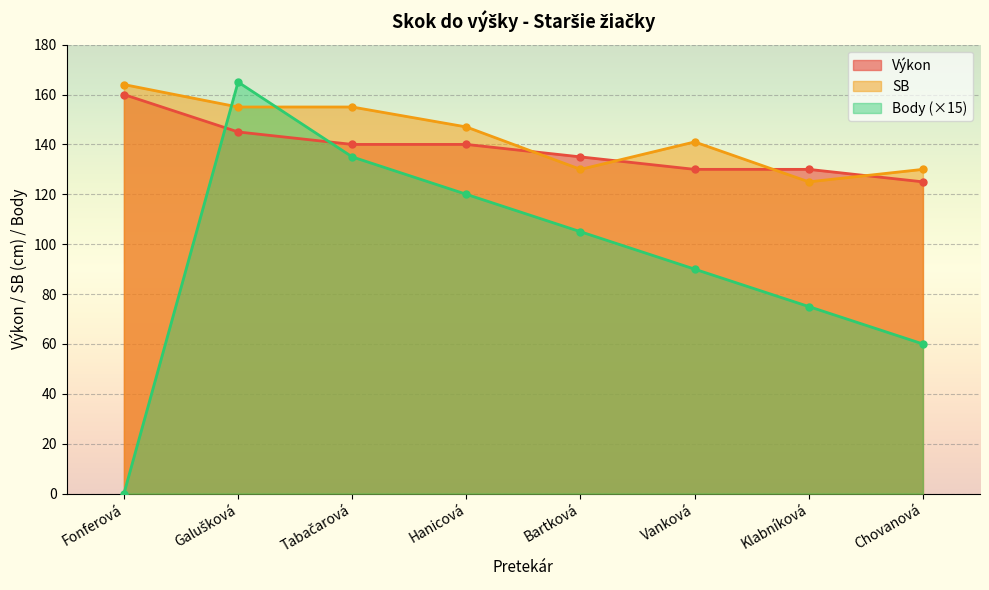

What is the difference between the maximum and minimum values in the Výkon series?

35